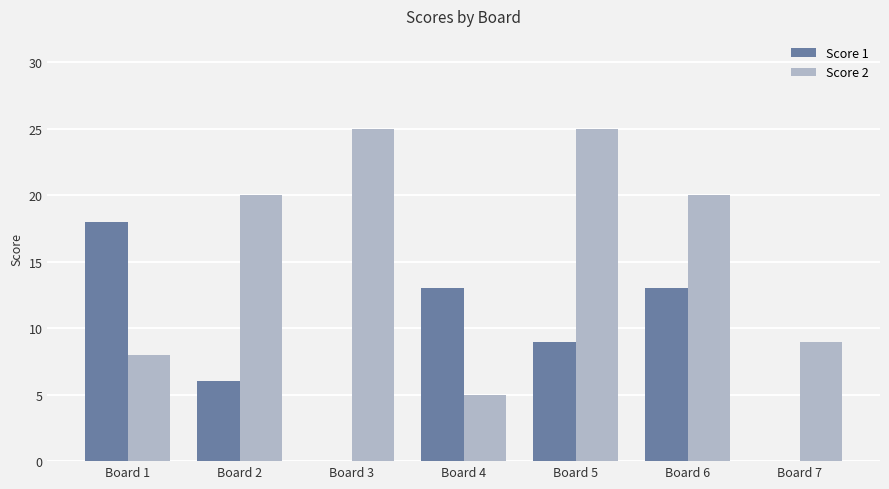

What is the sum of the Score 1 values at Board 2 and Board 4?

19